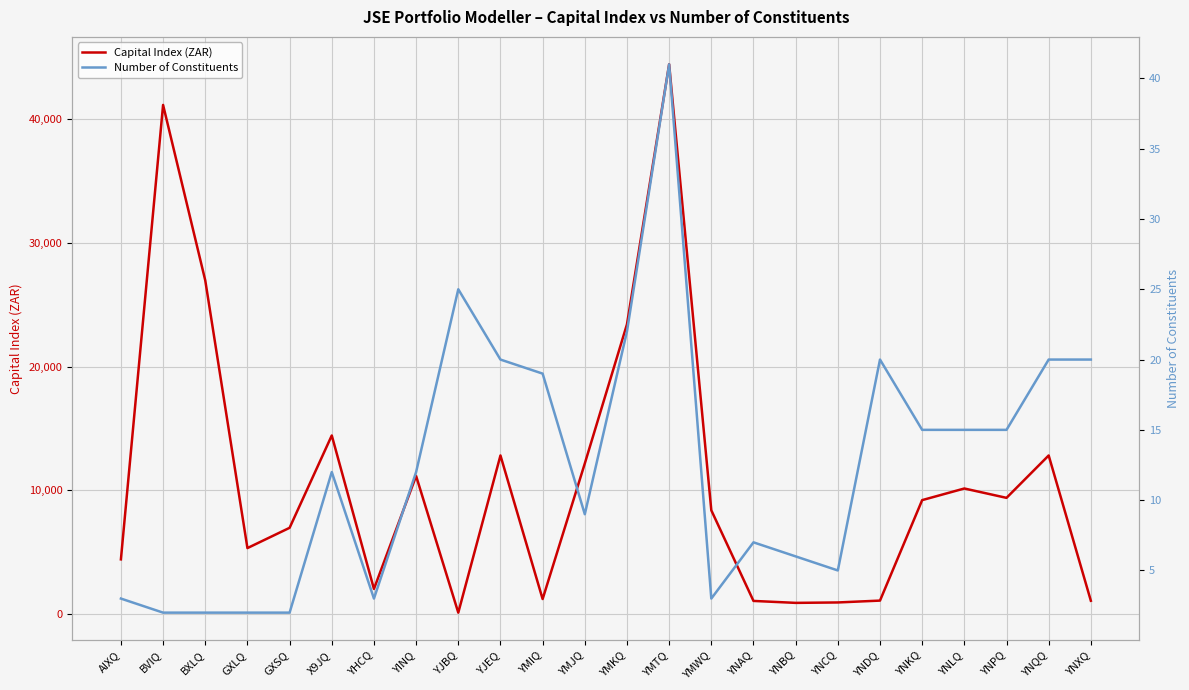

True or false: Number of Constituents and Capital Index (ZAR) cross at least once.

False